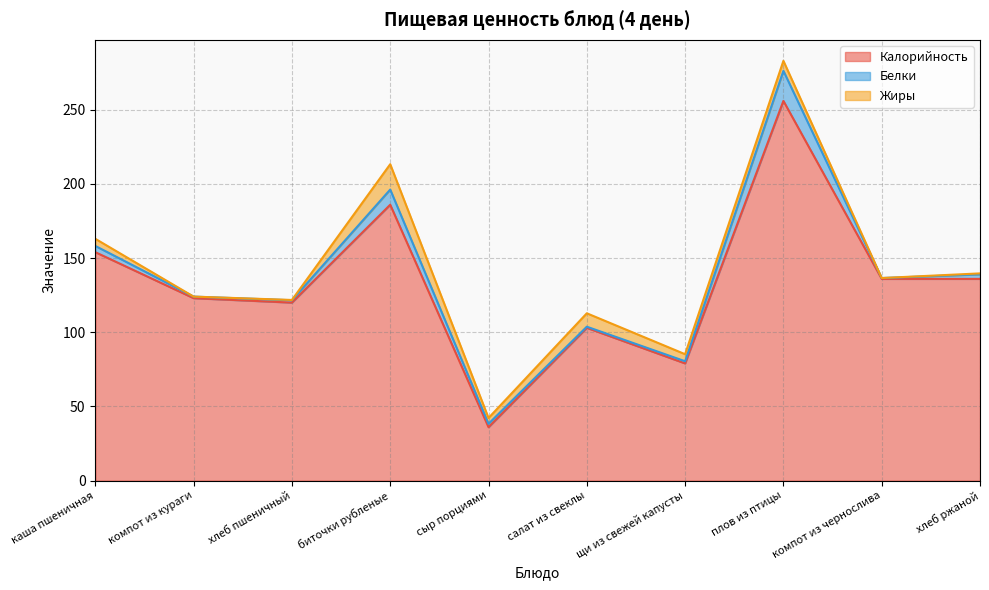

Reading left to right, transcribe all the data shown in this chart.

Калорийность: каша пшеничная=154.0	компот из кураги=123.0	хлеб пшеничный=120.0	биточки рубленые=186.0	сыр порциями=36.0	салат из свеклы=103.0	щи из свежей капусты=79.0	плов из птицы=256.0	компот из чернослива=136.0	хлеб ржаной=136.0
Белки: каша пшеничная=4.2	компот из кураги=1.0	хлеб пшеничный=1.6	биточки рубленые=10.2	сыр порциями=2.3	салат из свеклы=0.8	щи из свежей капусты=1.5	плов из птицы=20.3	компот из чернослива=0.6	хлеб ржаной=3.0
Жиры: каша пшеничная=4.8	компот из кураги=0.0	хлеб пшеничный=0.2	биточки рубленые=17.1	сыр порциями=3.9	салат из свеклы=9.0	щи из свежей капусты=4.8	плов из птицы=6.7	компот из чернослива=0.0	хлеб ржаной=0.7